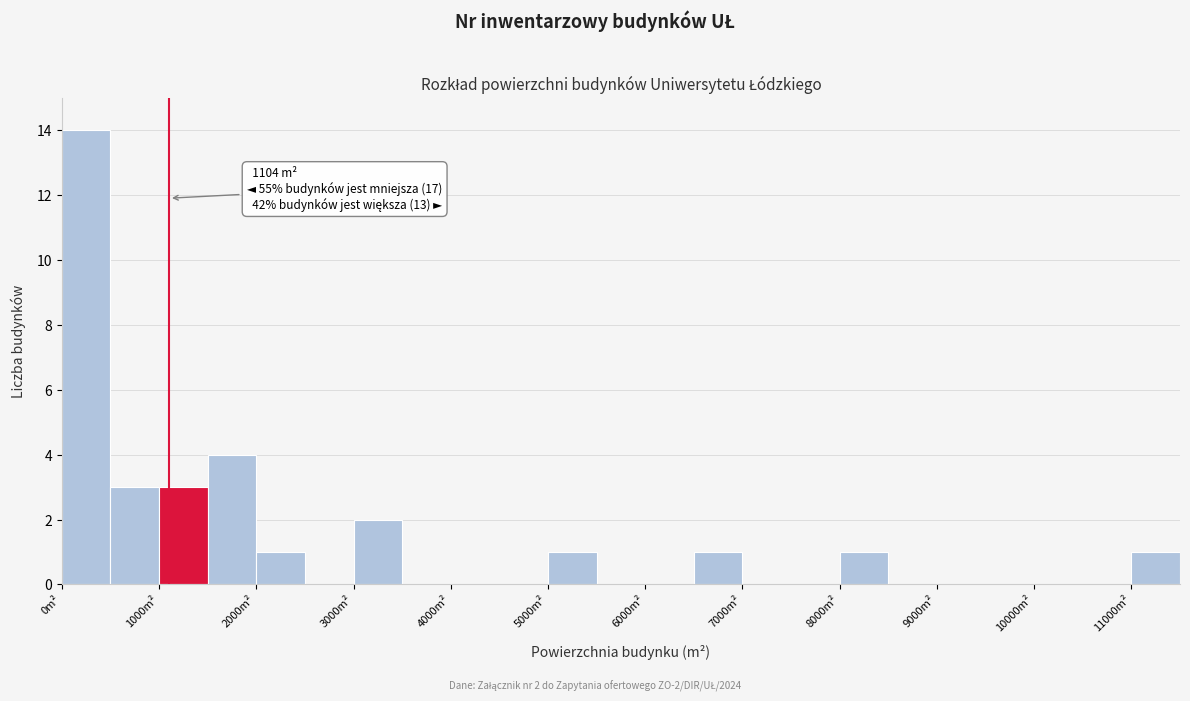

Which range on the x-axis has the tallest bar?

0 to 500